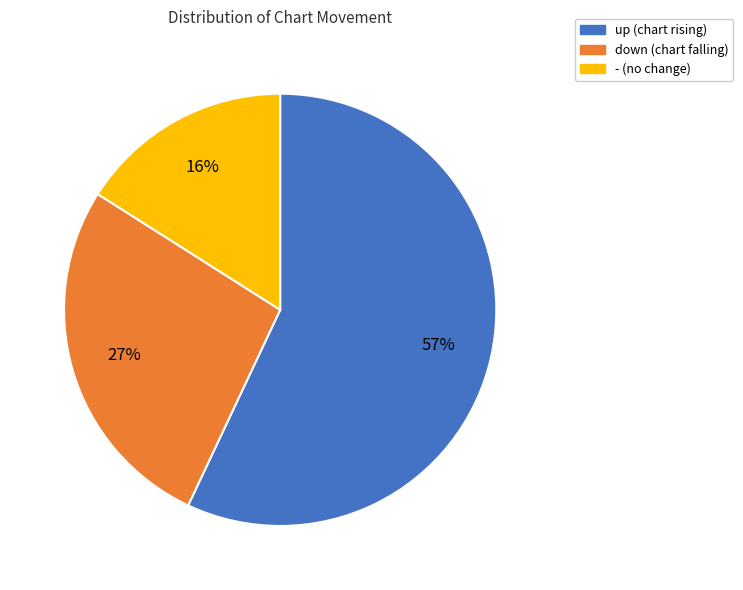

To the nearest percent, what is the difference between the - and up slice percentages?

41%